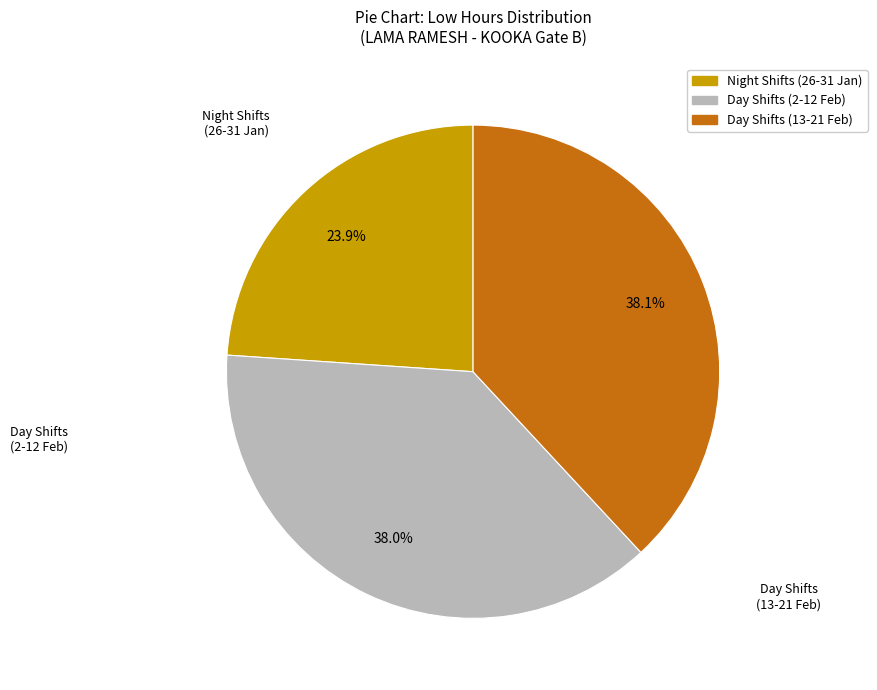

Is there a majority slice in this chart?

No